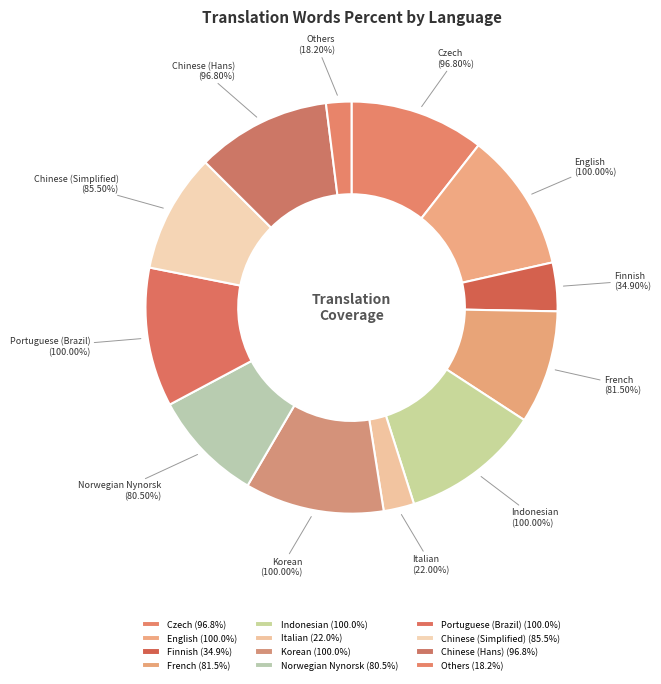

Which slice is the largest?

English